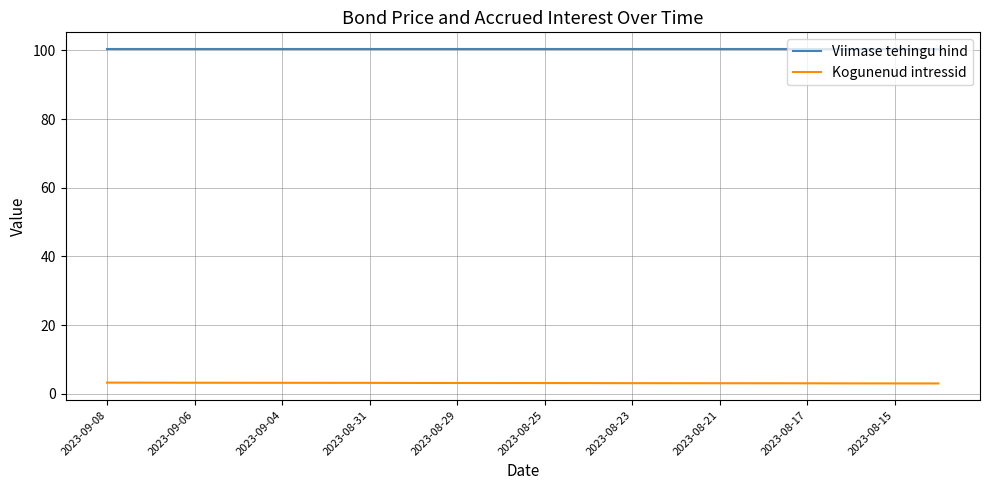

Rank the series by their maximum value, from lowest to highest.

Kogunenud intressid, Viimase tehingu hind